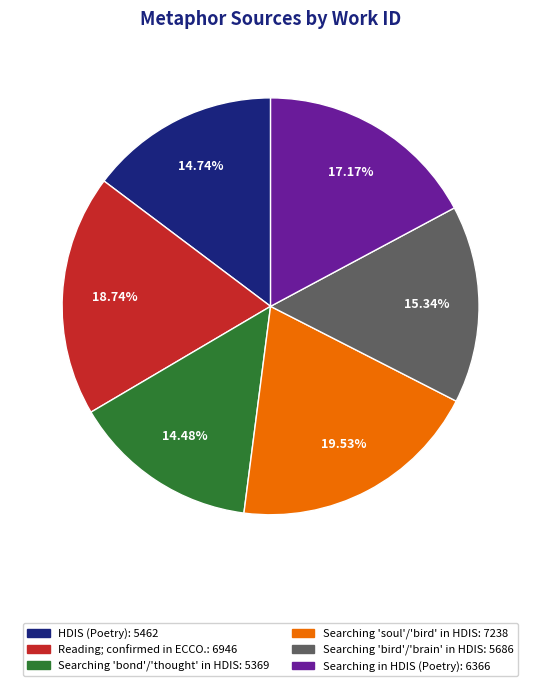

Is there a majority slice in this chart?

No